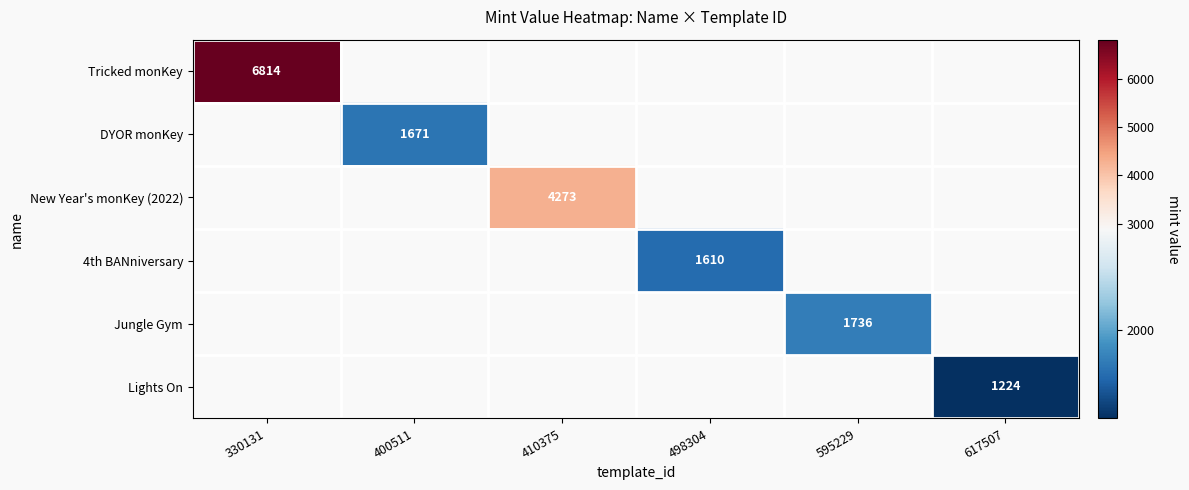

The value of Tricked monKey at 330131 is 4289. True or false?

False